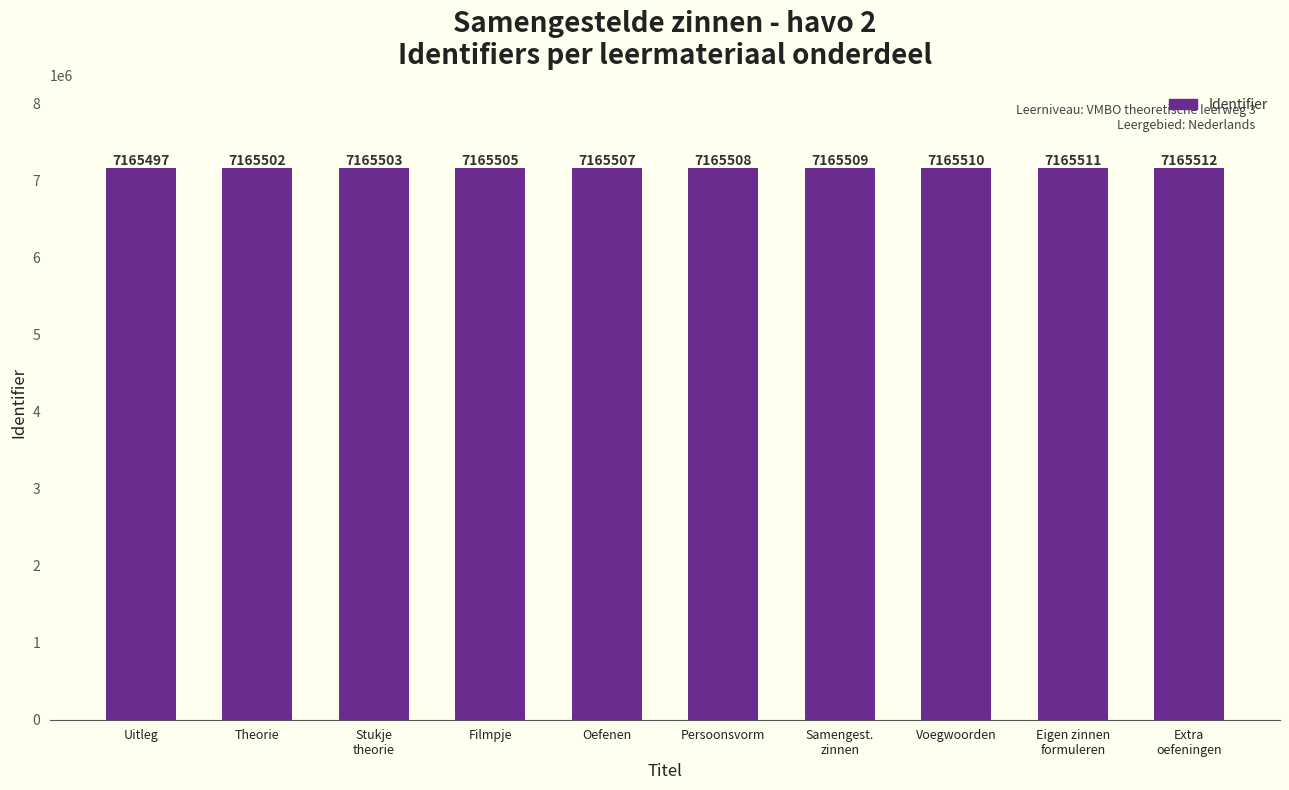

What is the ratio of the value at Oefenen to the value at Eigen zinnen
formuleren?

1.0